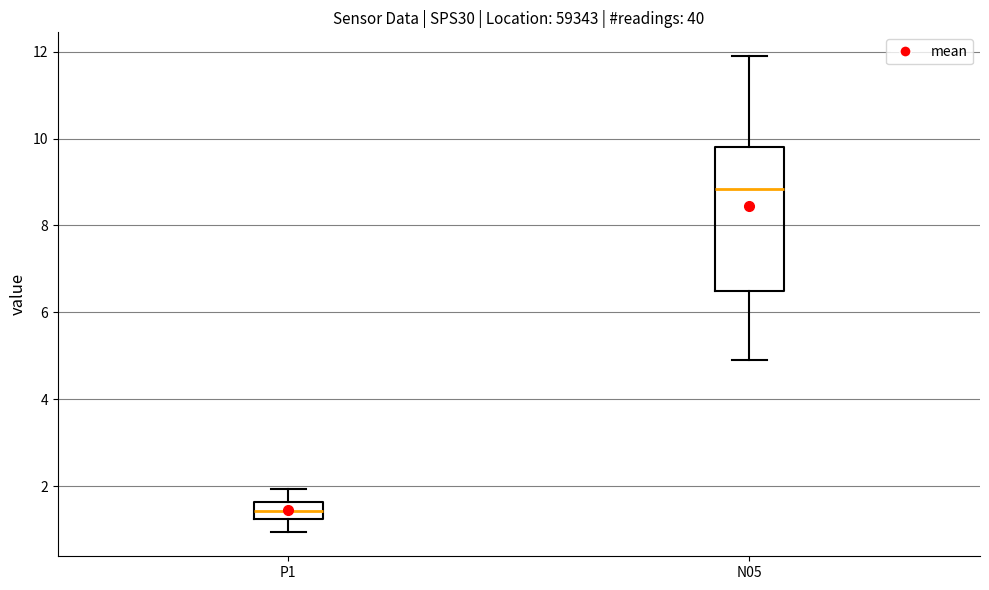

Which box is the tallest, from its lower edge to its upper edge?

N05